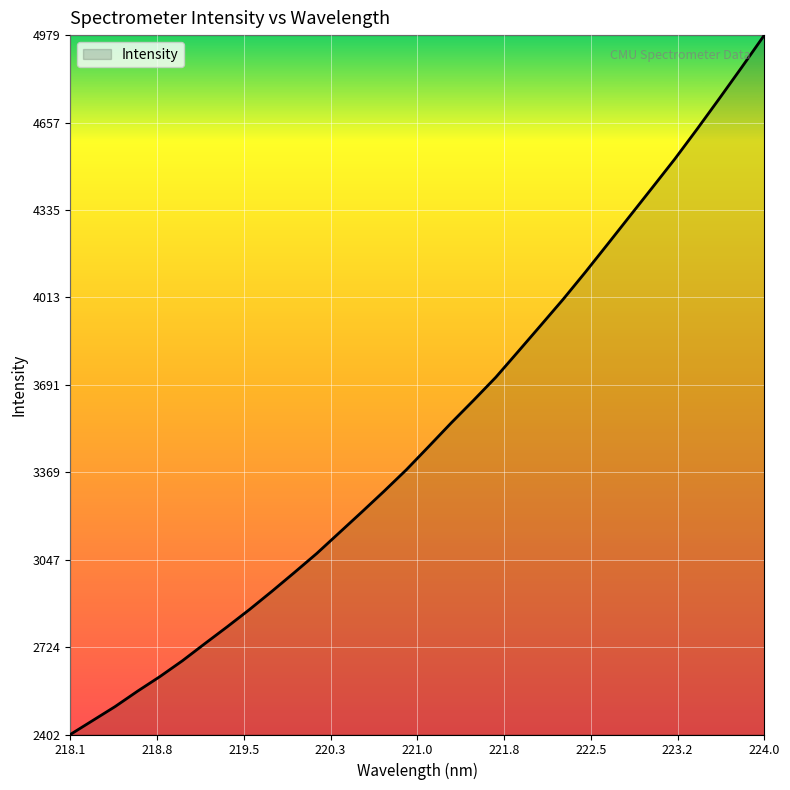

What is the smallest value displayed?

2402.8